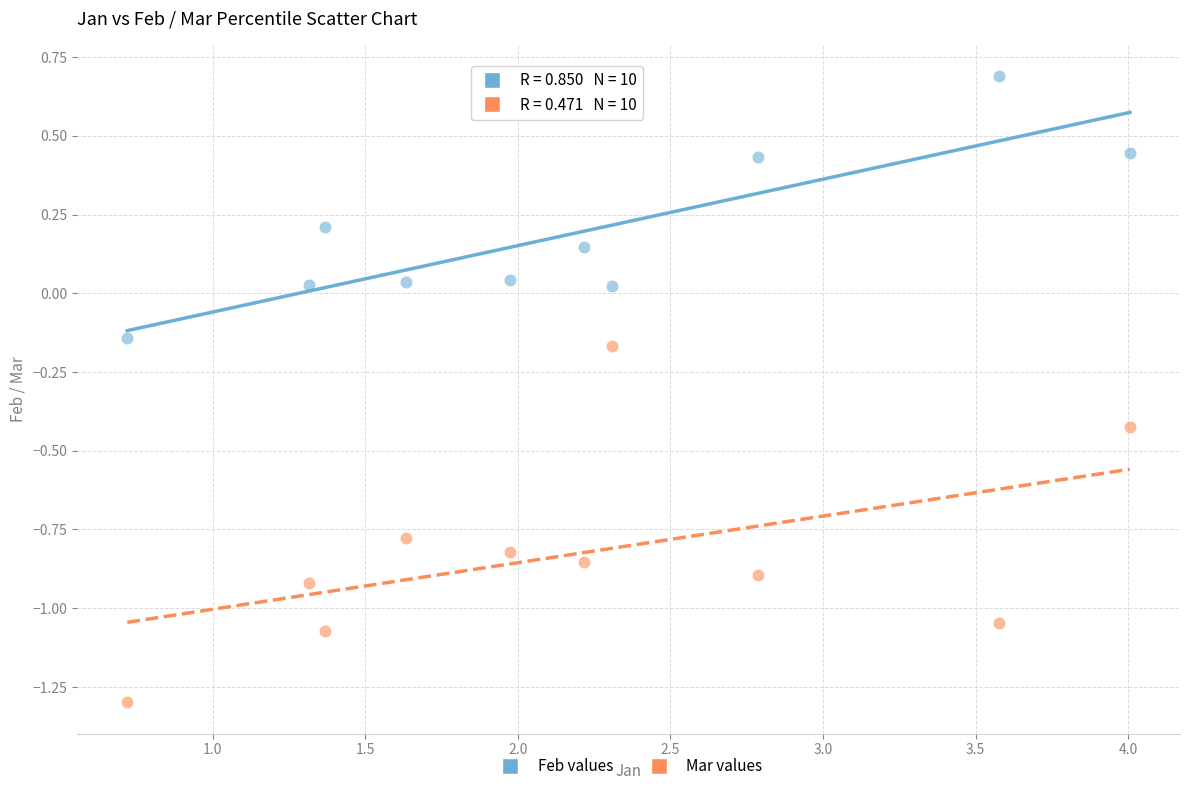

Across all data points, what is the range of Y values (max minus min)?

2.0